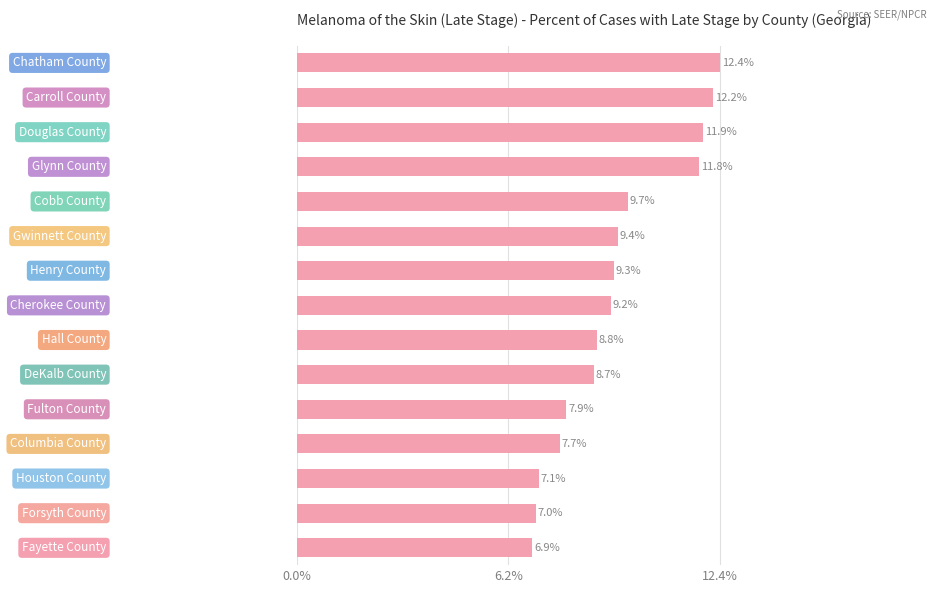

Count the number of categories in the chart.

15